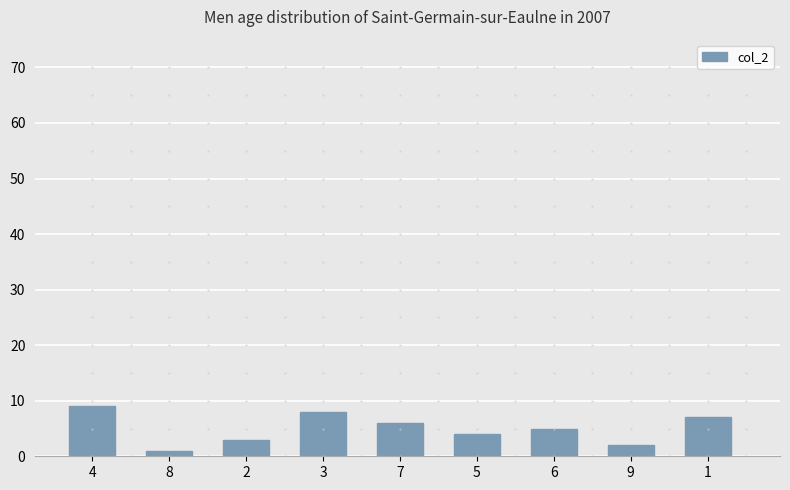

The value at 6 is 5. True or false?

True